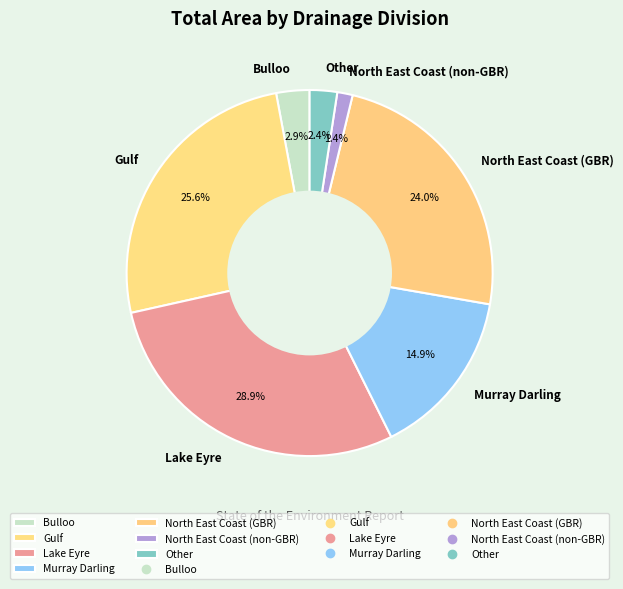

Does any single category account for the majority?

No